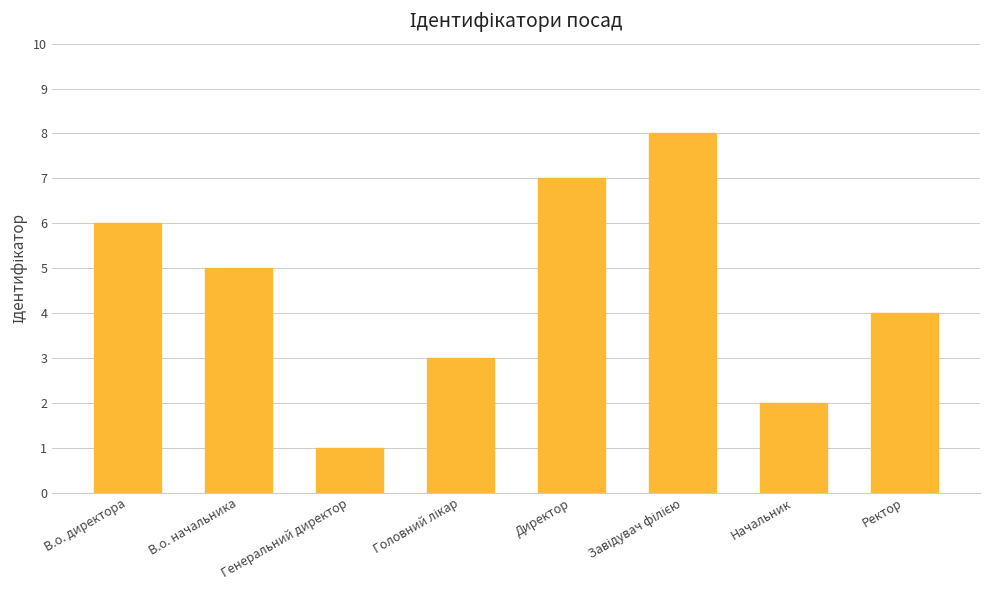

What position from the left is Начальник?

7